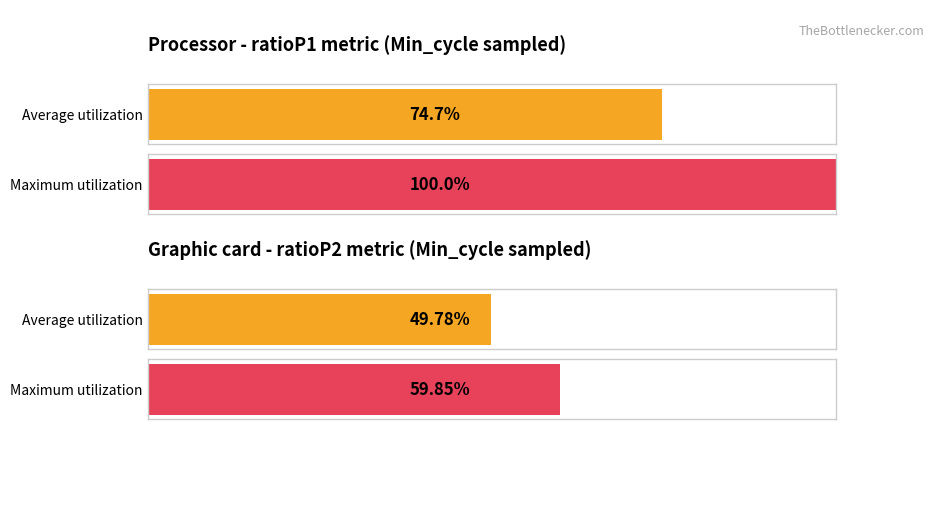

At 1084, list the series in order from smallest to largest.

Average utilization, Maximum utilization